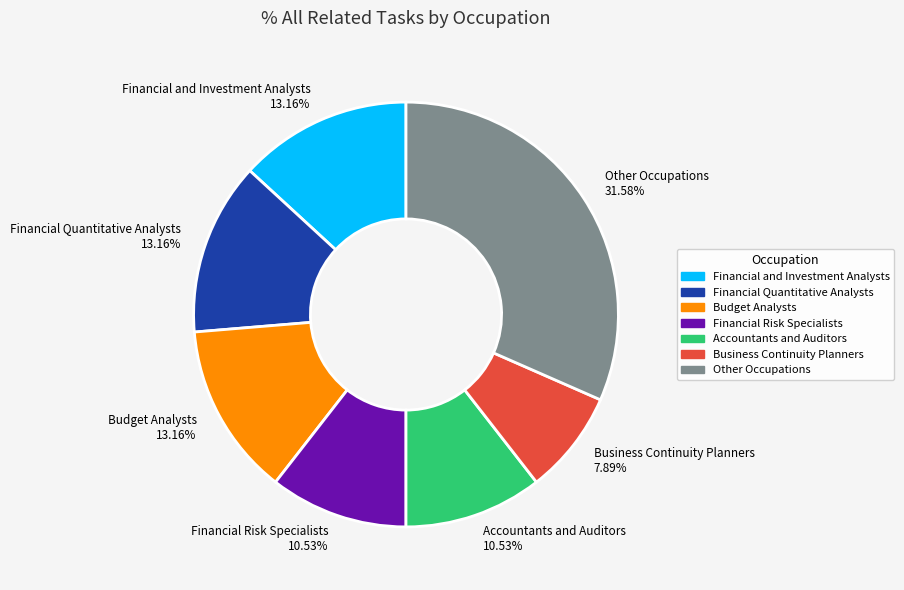

Is there a majority slice in this chart?

No